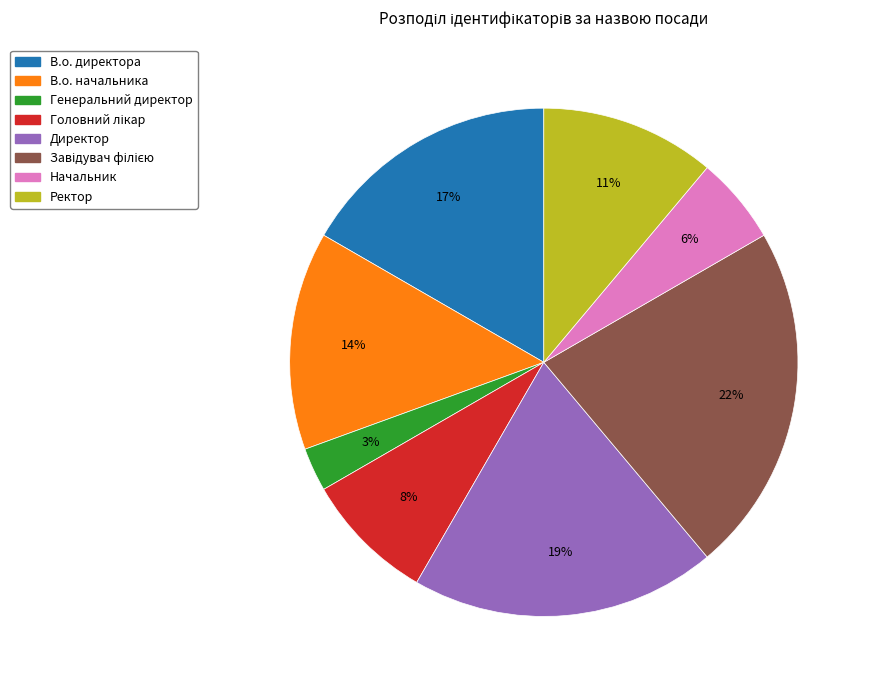

Do Ректор and Директор together represent more than half of the pie?

No